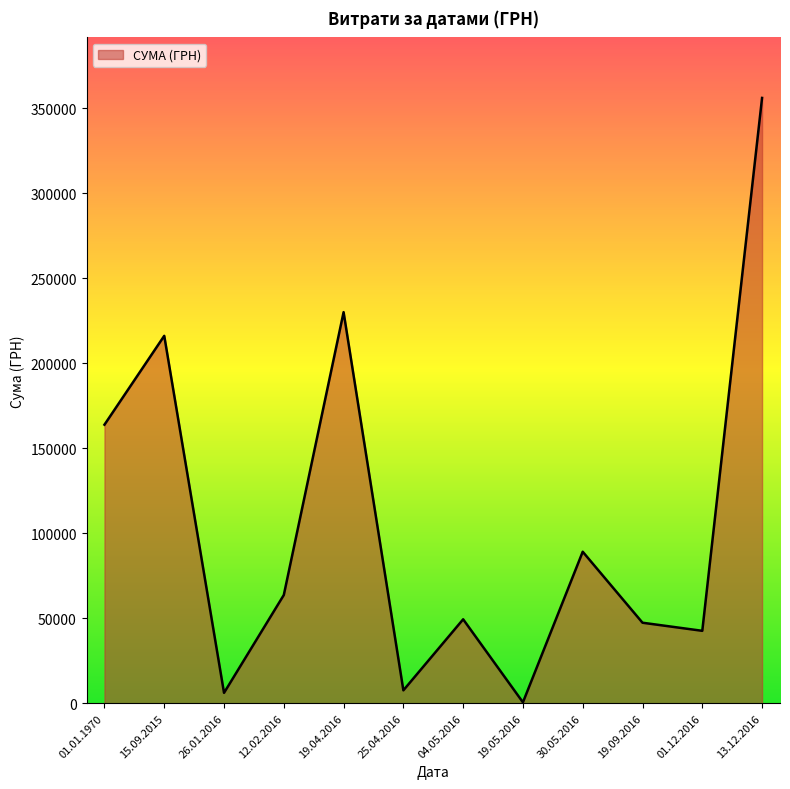

What is the difference between the maximum and minimum values?

355475.5